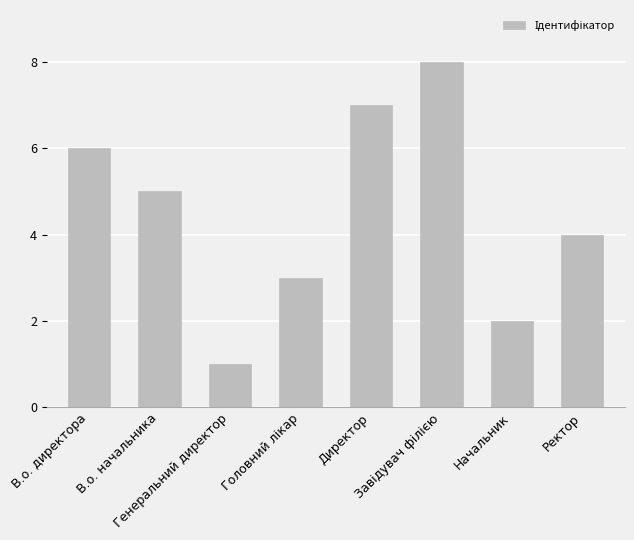

What is the greatest value displayed?

8